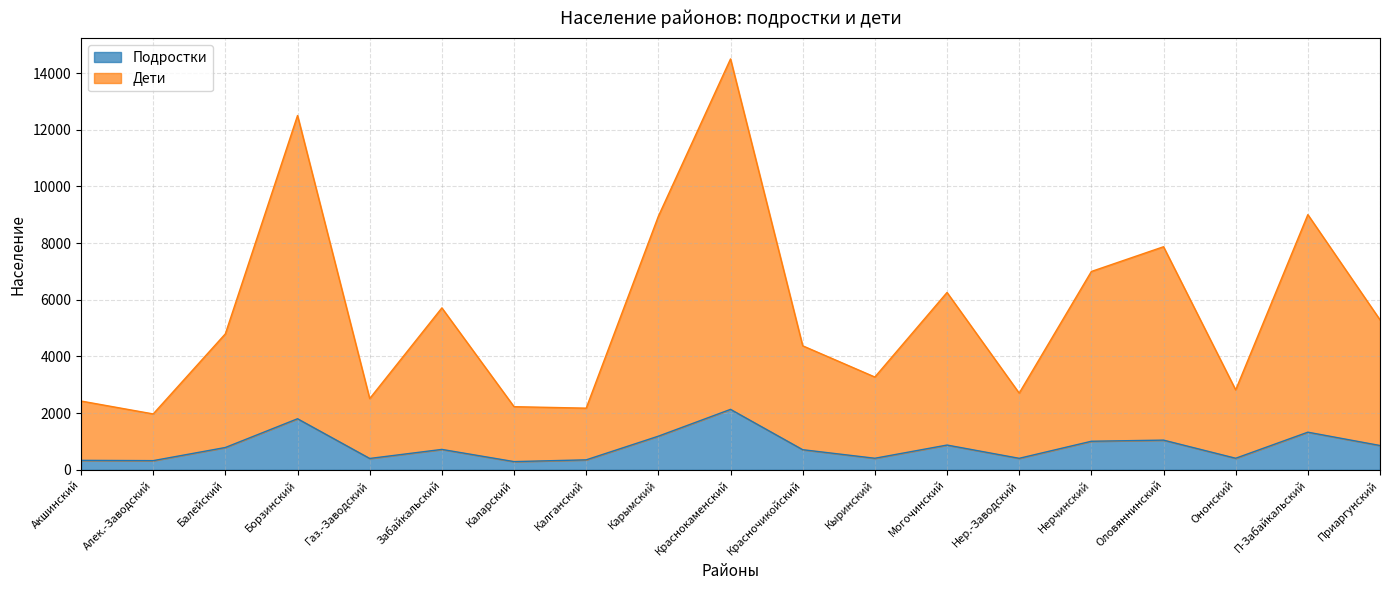

At which label does Дети reach its minimum?

Алек.-Заводский